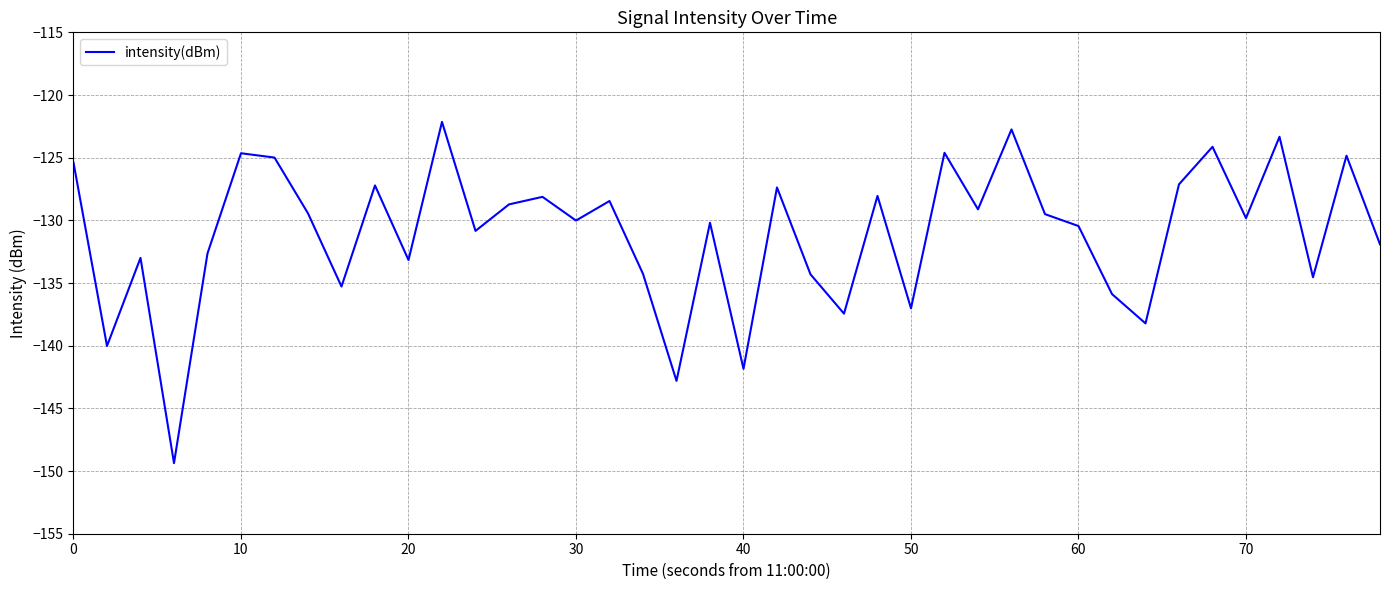

What is the average value?

-131.1